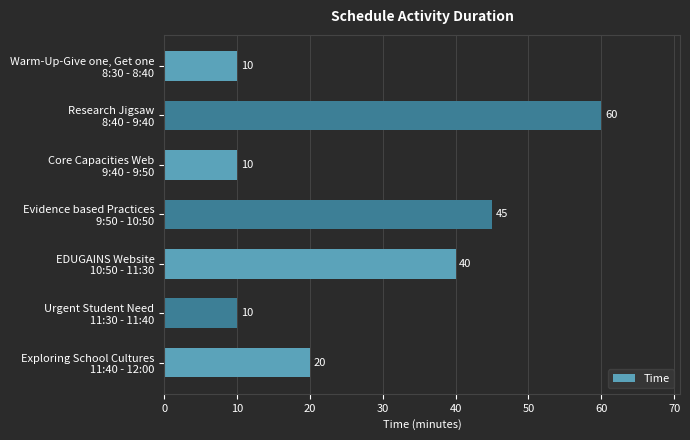

What is the minimum value shown in the chart?

10